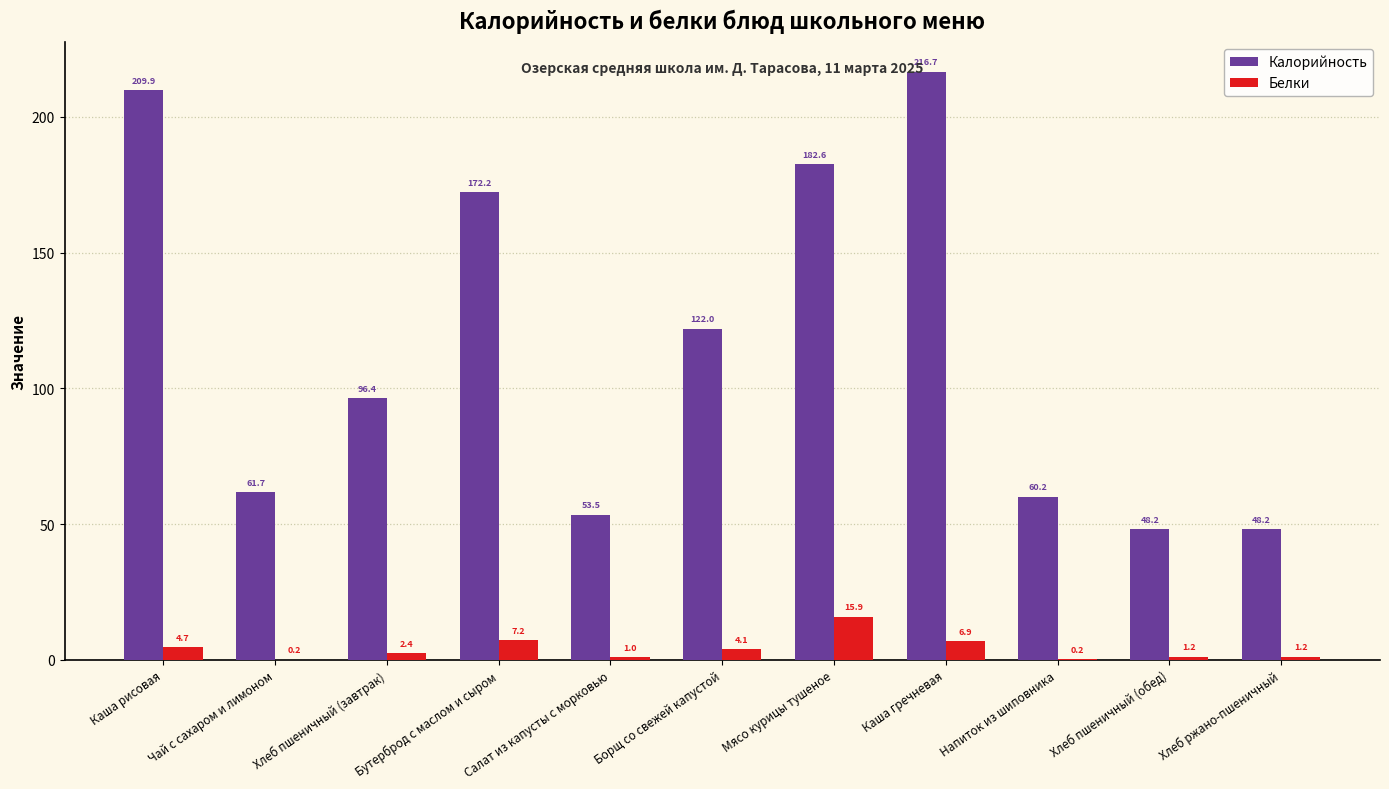

What is the average value of the Калорийность series?

115.6